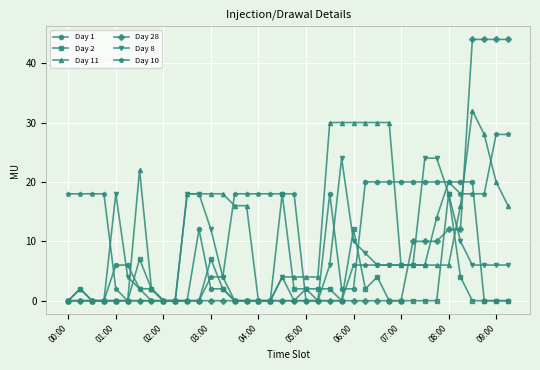

Reading left to right, transcribe all the data shown in this chart.

Day 1: 0	0	0	0	6	6	2	2	0	0	0	12	2	2	0	0	0	0	0	0	0	0	18	2	2	20	20	20	20	20	20	20	20	20	20	0	0	0
Day 2: 0	2	0	0	0	0	7	2	0	0	0	0	7	2	0	0	0	0	18	2	2	2	2	0	12	2	4	0	0	0	0	0	18	4	0	0	0	0
Day 11: 0	2	0	0	0	0	22	2	0	0	18	18	18	18	16	16	0	0	4	4	4	4	30	30	30	30	30	30	6	6	6	6	6	16	32	28	20	16
Day 28: 0	0	0	0	0	0	0	0	0	0	0	0	0	0	0	0	0	0	0	0	0	0	0	0	0	0	0	0	0	10	10	10	12	12	44	44	44	44
Day 8: 0	0	0	0	18	4	2	0	0	0	18	18	12	4	0	0	0	0	4	0	2	0	6	24	10	8	6	6	6	6	24	24	18	10	6	6	6	6
Day 10: 18	18	18	18	2	0	0	0	0	0	0	0	4	4	18	18	18	18	18	18	0	0	0	0	6	6	6	6	6	6	6	14	20	18	18	18	28	28